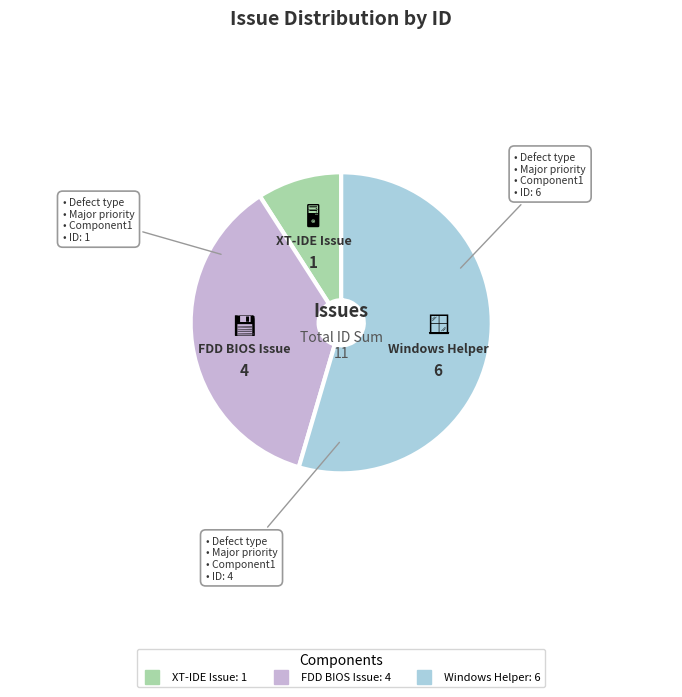

Count the number of slices in the pie.

3